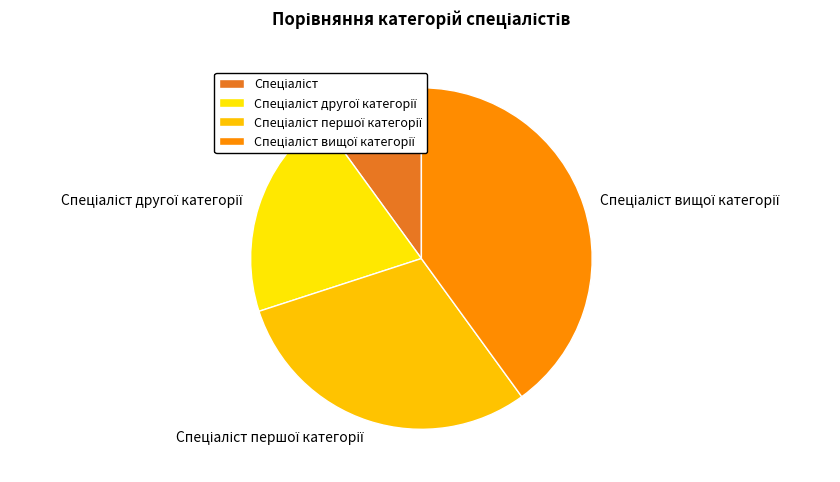

Is there a majority slice in this chart?

No